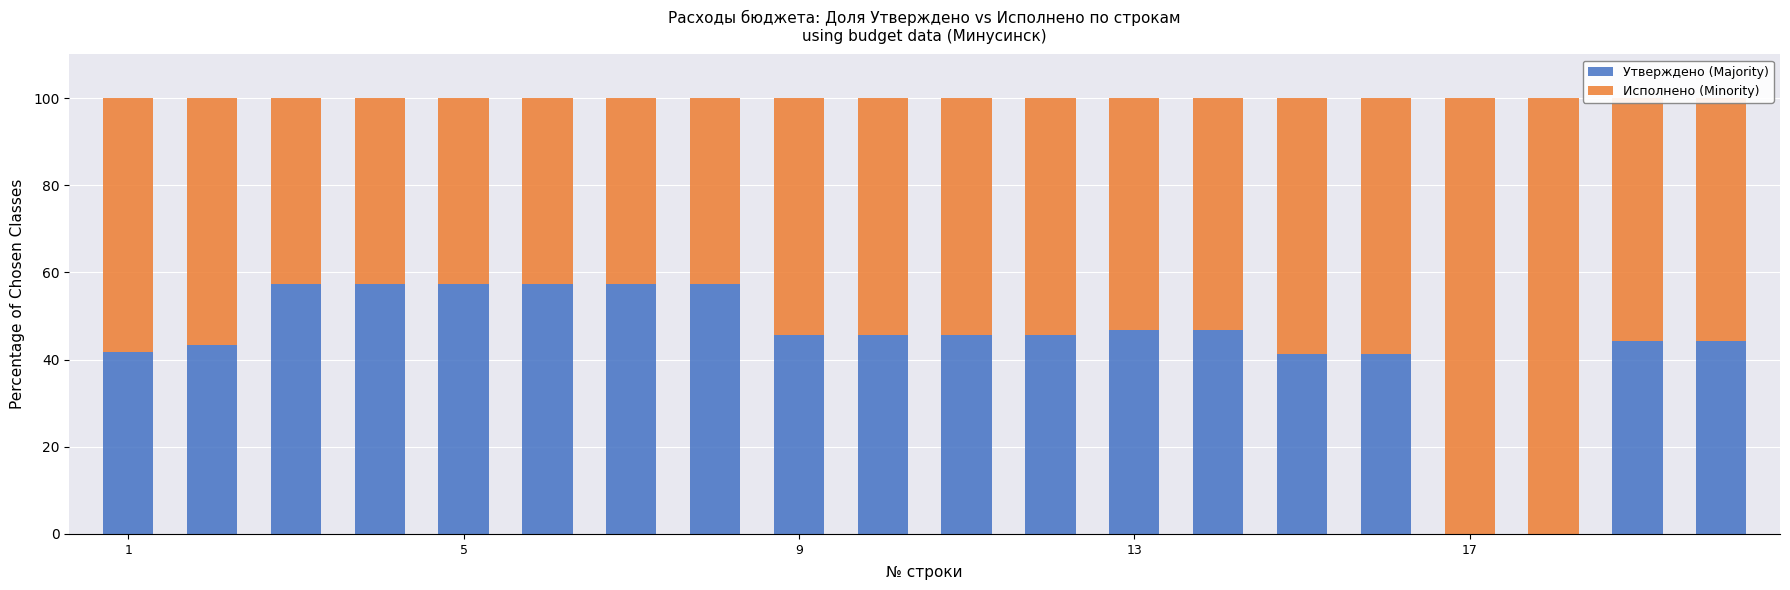

What is the maximum value for Утверждено (Majority)?

57.4